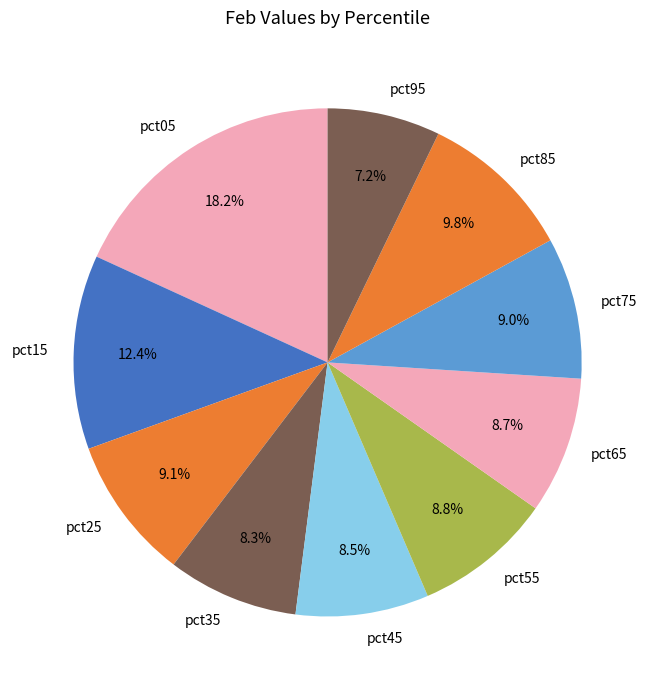

What percentage is the pct05 slice, to the nearest percent?

18%